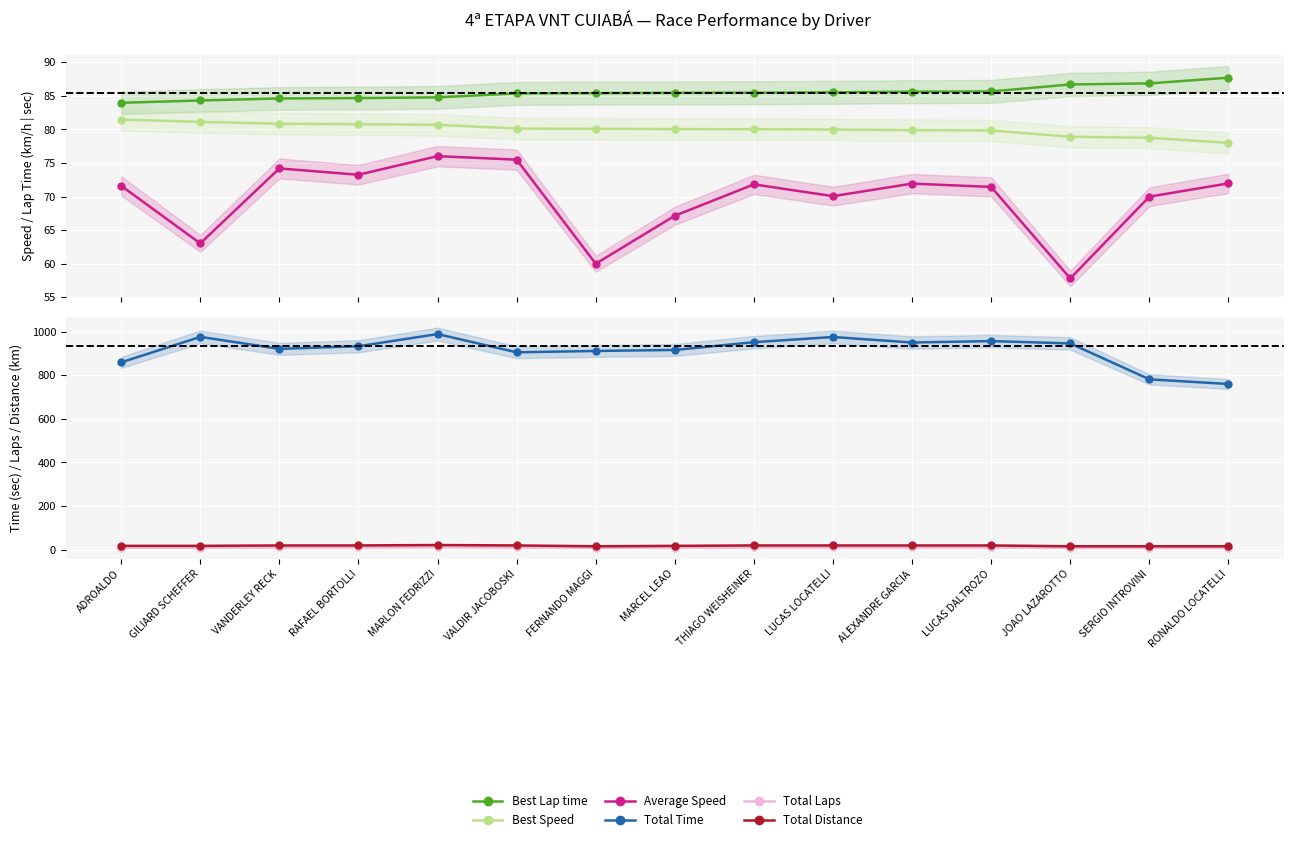

Rank the categories by Best Speed value from lowest to highest.

RONALDO LOCATELLI, SERGIO INTROVINI, JOAO LAZAROTTO, LUCAS DALTROZO, ALEXANDRE GARCIA, LUCAS LOCATELLI, THIAGO WEISHEINER, MARCEL LEAO, FERNANDO MAGGI, VALDIR JACOBOSKI, MARLON FEDRIZZI, RAFAEL BORTOLLI, VANDERLEY RECK, GILIARD SCHEFFER, ADROALDO